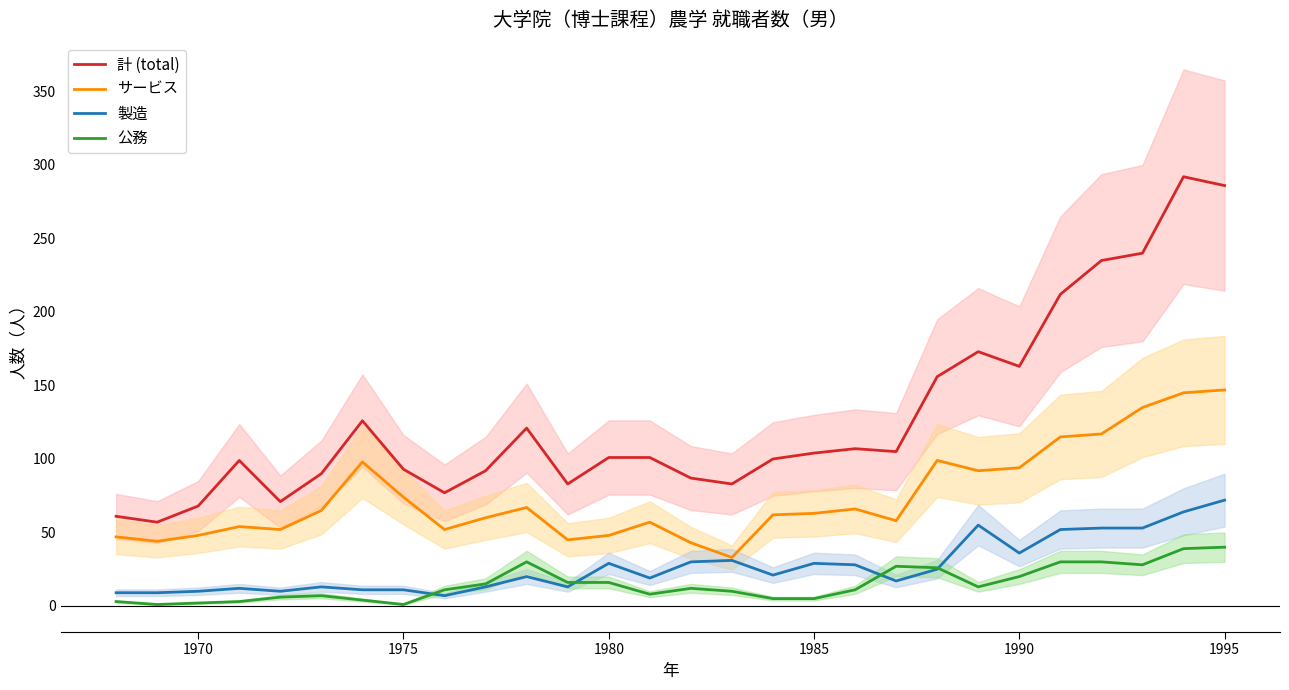

The サービス series shows 26 at 1985. True or false?

False